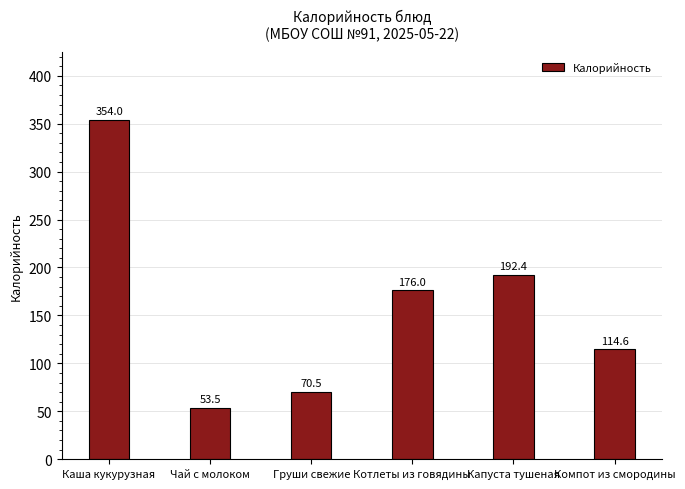

What is the ratio of the value at Чай с молоком to the value at Груши свежие?

0.8